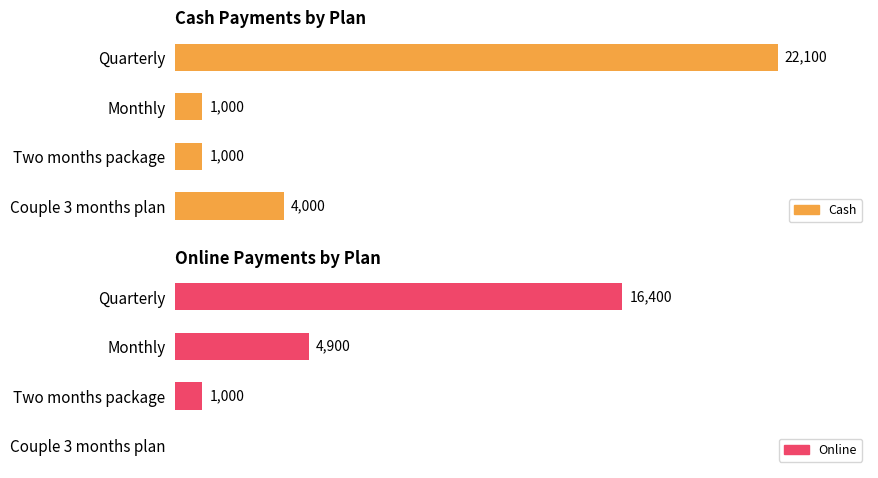

How many Cash values are between 1000 and 22100?

4